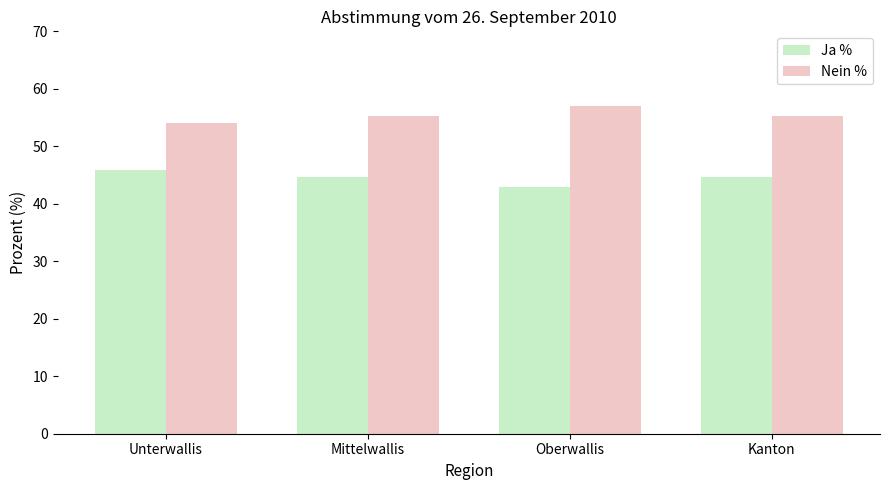

What is the label of the 1st bar from the left?

Unterwallis